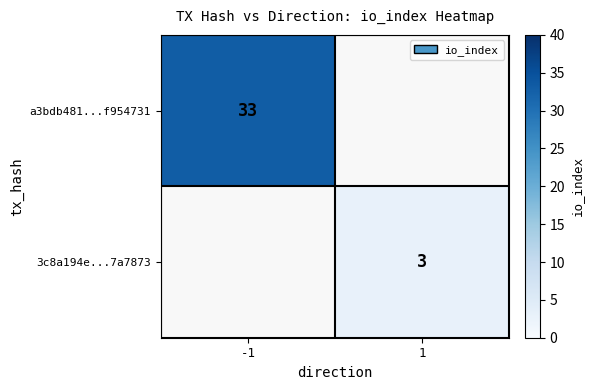

Is it true that a3bdb481...f954731 equals 33 at -1?

True